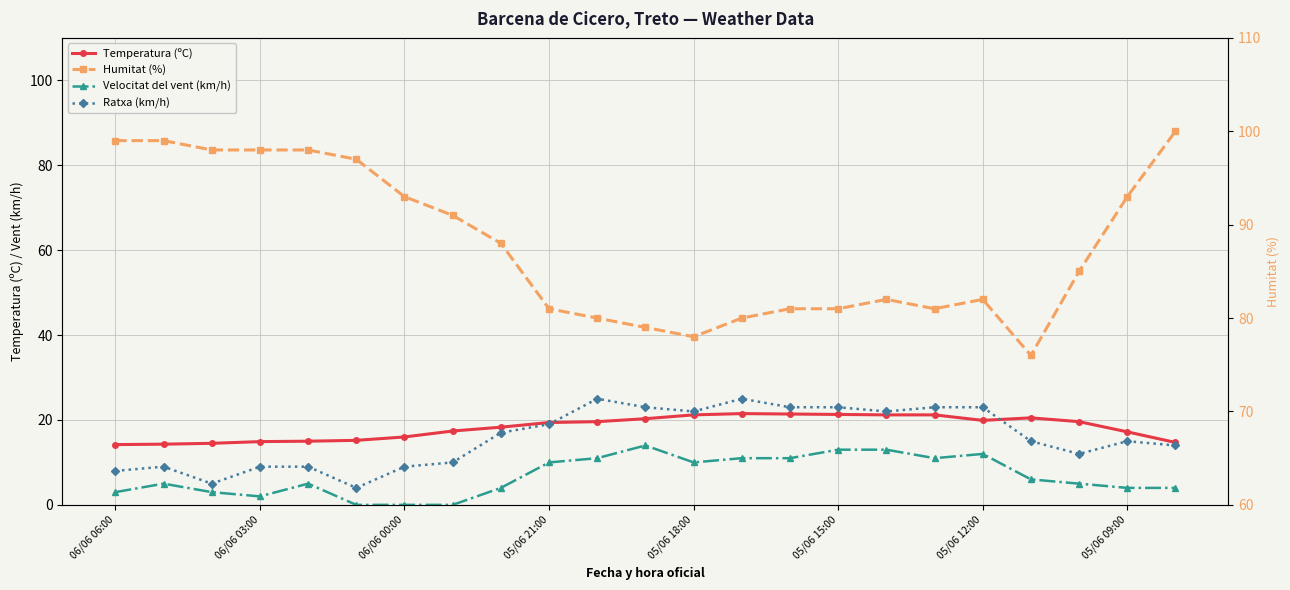

The Ratxa (km/h) series shows 12.4 at 11. True or false?

False